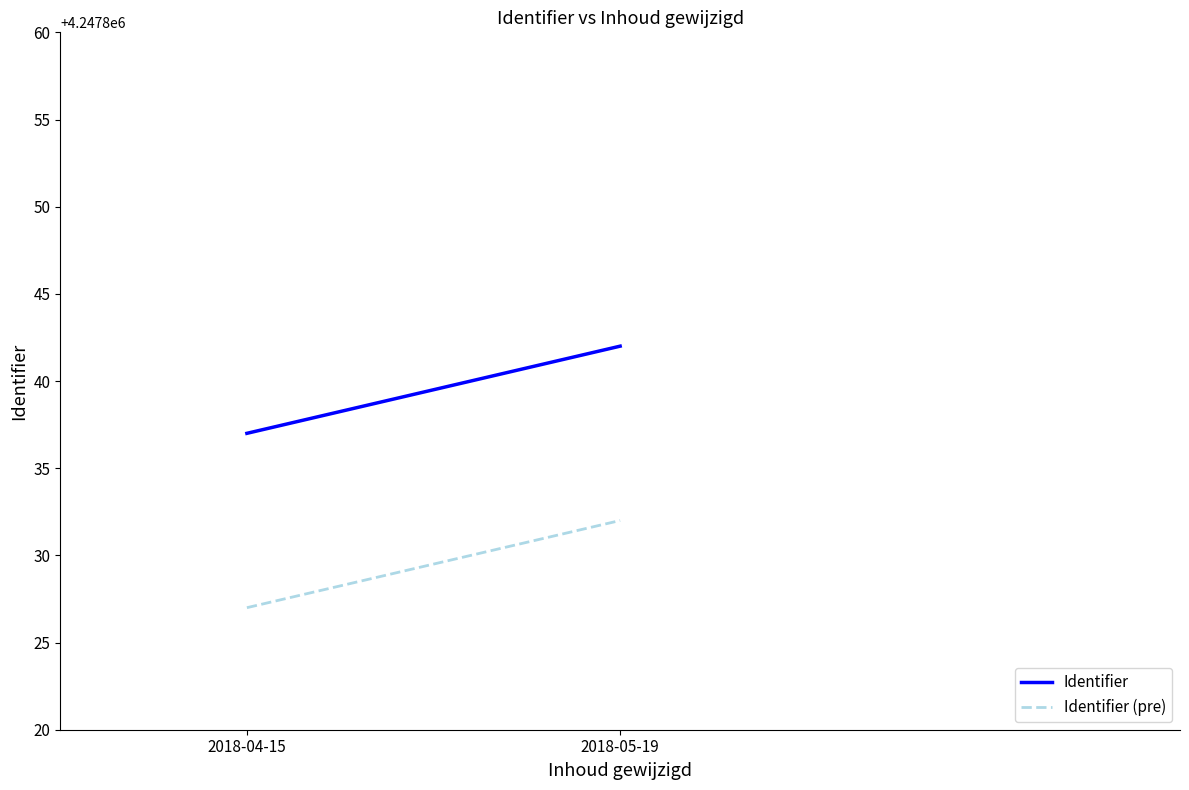

At which category does the chart reach its peak across all series?

2018-05-19